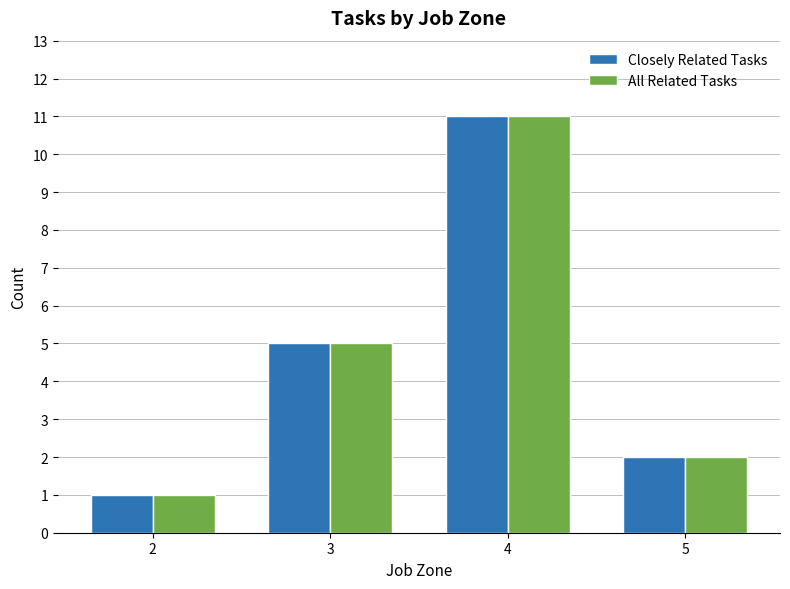

What are all the series names shown in the legend?

Closely Related Tasks, All Related Tasks